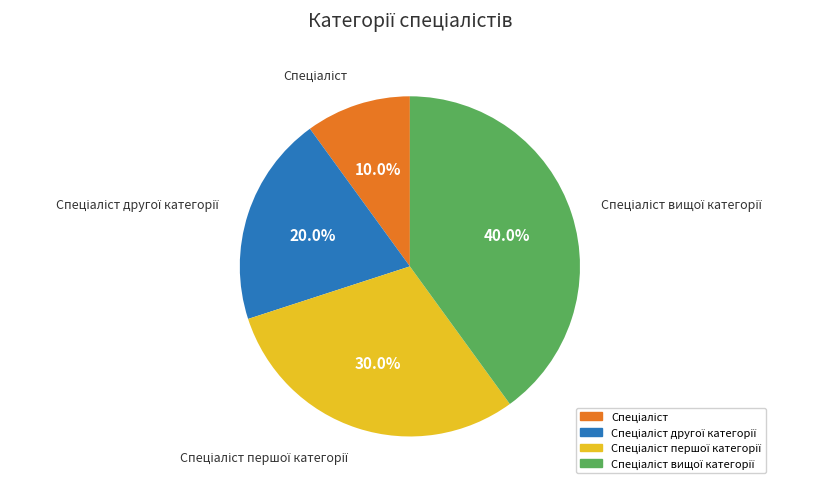

Is there a majority slice in this chart?

No